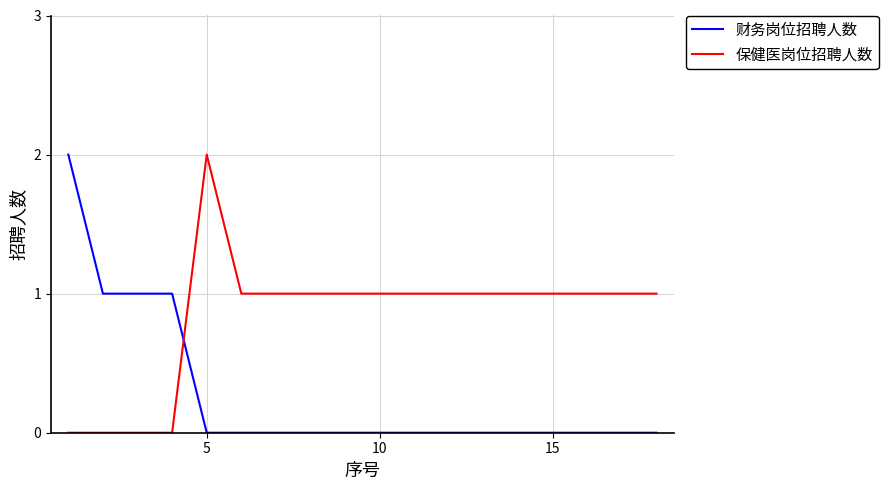

Rank the series by their average value, from lowest to highest.

财务岗位招聘人数, 保健医岗位招聘人数